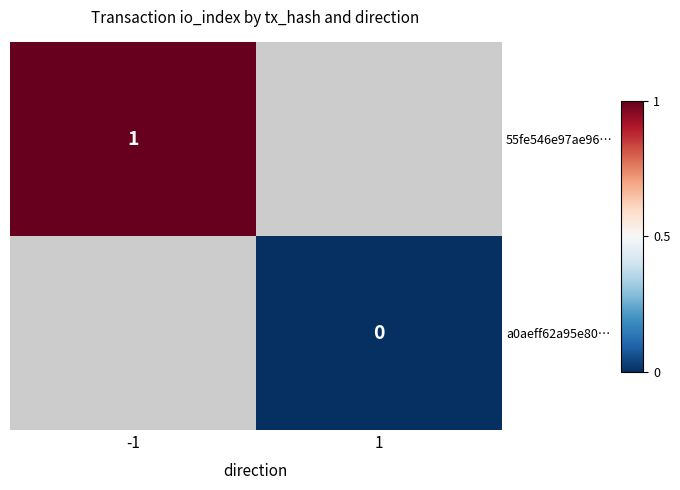

Which label corresponds to the largest value in the chart?

-1